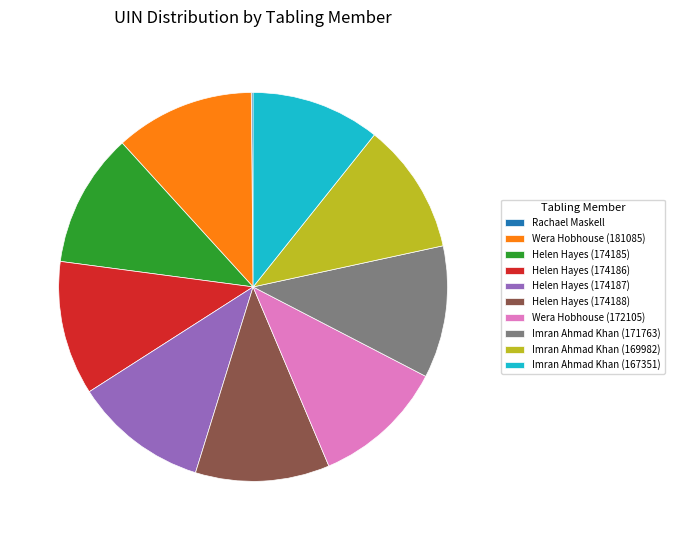

Combined, do Wera Hobhouse (181085) and Helen Hayes (174187) account for over 50%?

No